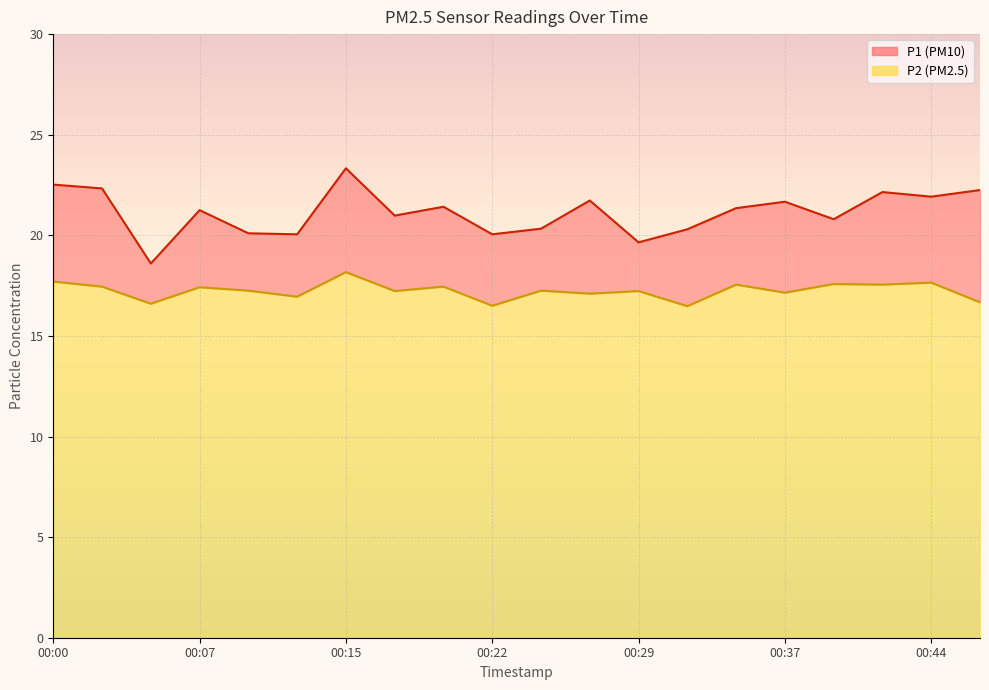

What are all the series names shown in the legend?

P1, P2